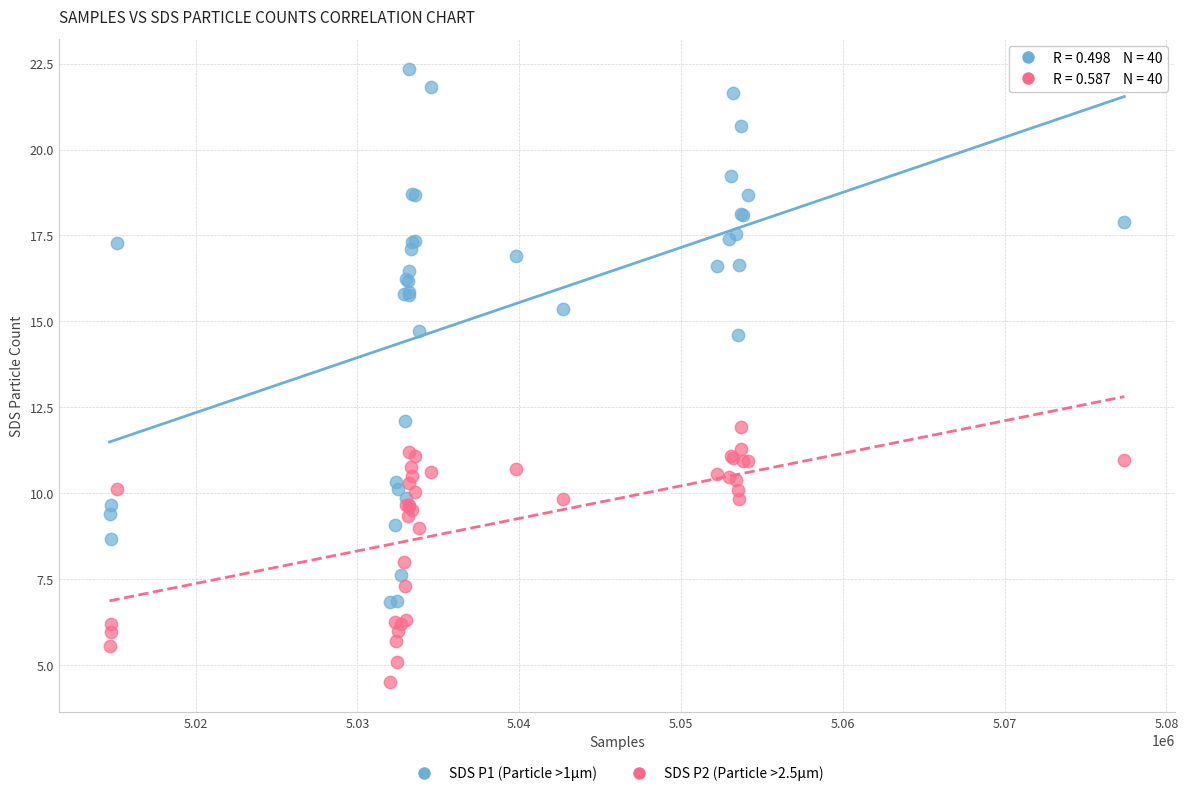

Which series reaches the minimum Y coordinate?

SDS P2 (Particle >2.5µm)